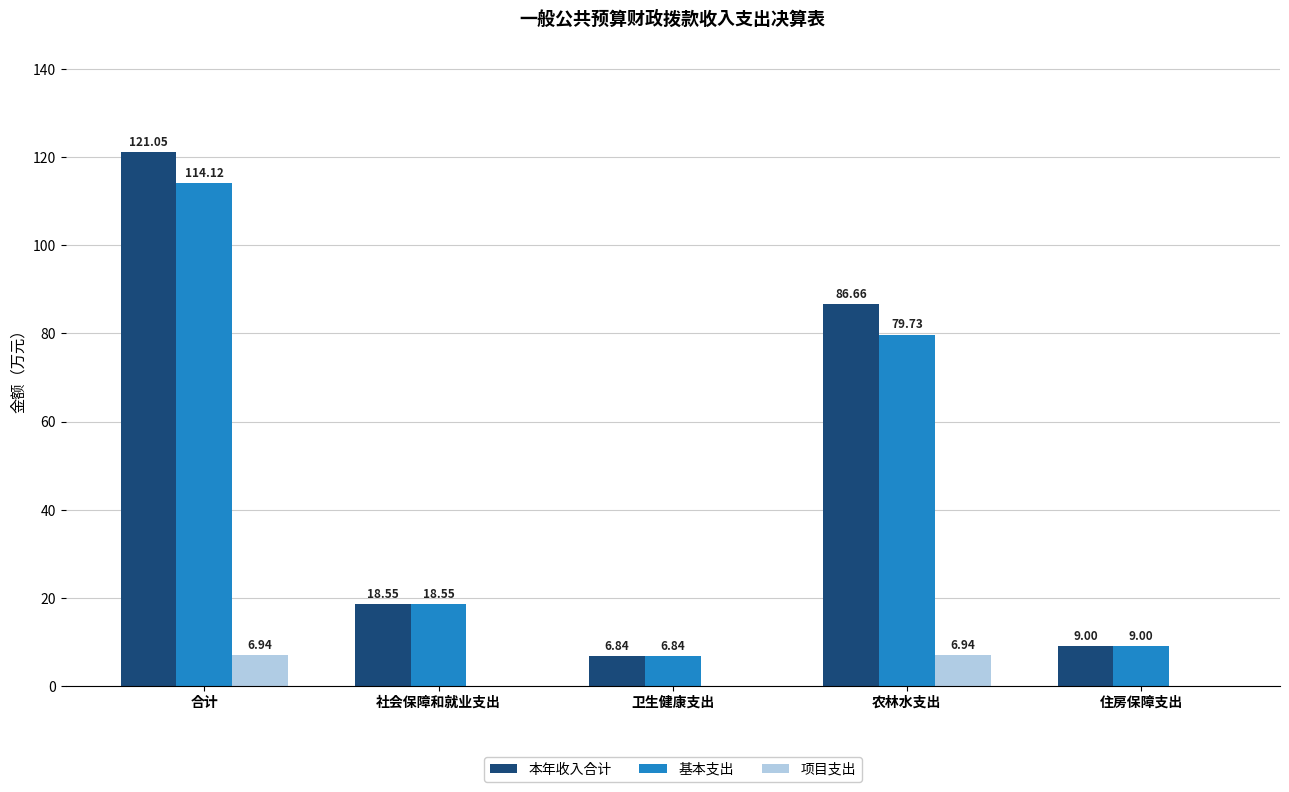

How many distinct data groups are displayed?

3